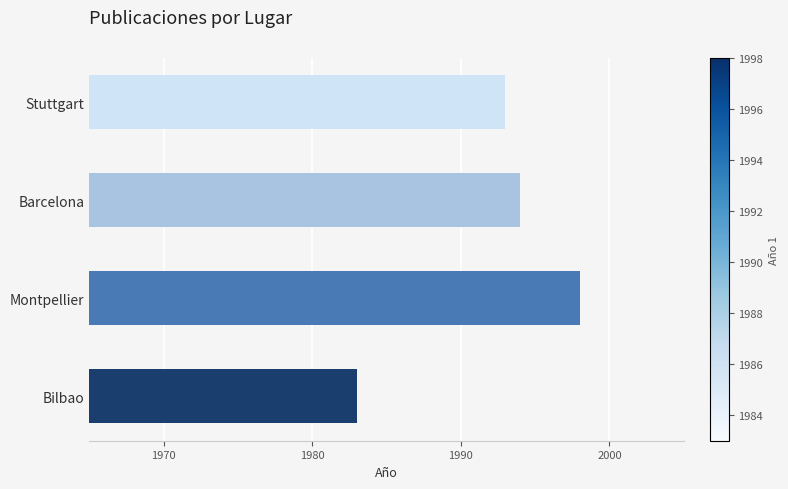

What is the change in value from Bilbao to Barcelona?

+11